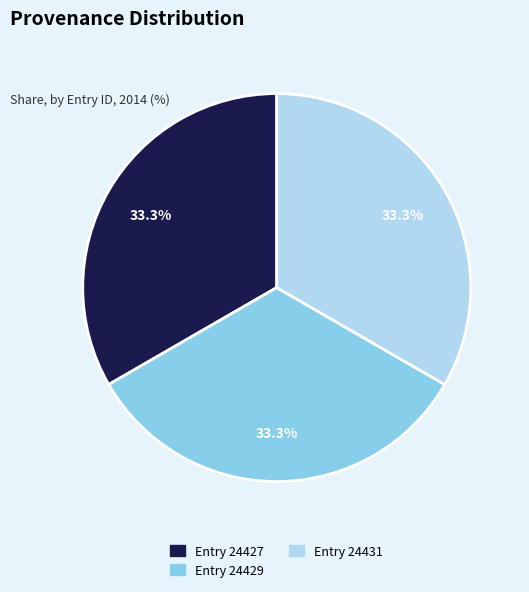

Is there any slice that represents more than half of the pie?

No